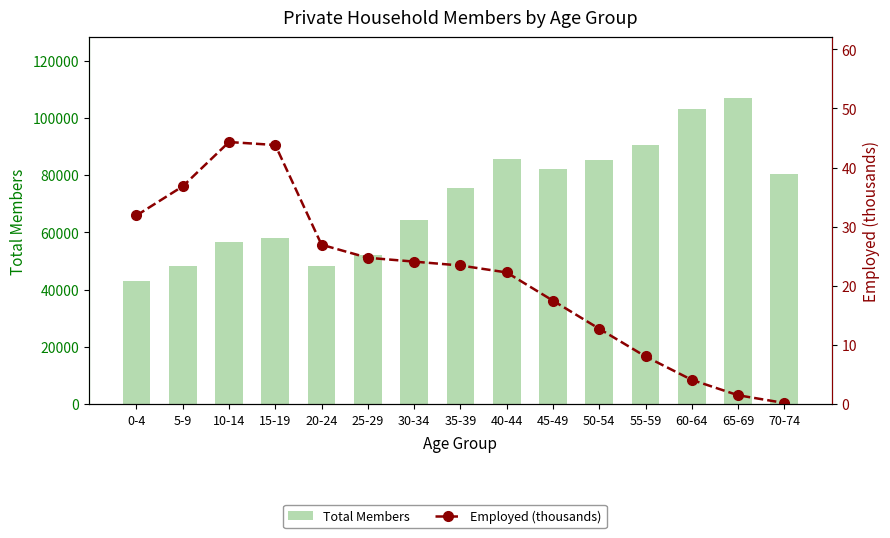

What is the value of the Employed (thousands) bar at the 6th from the left?

24.8